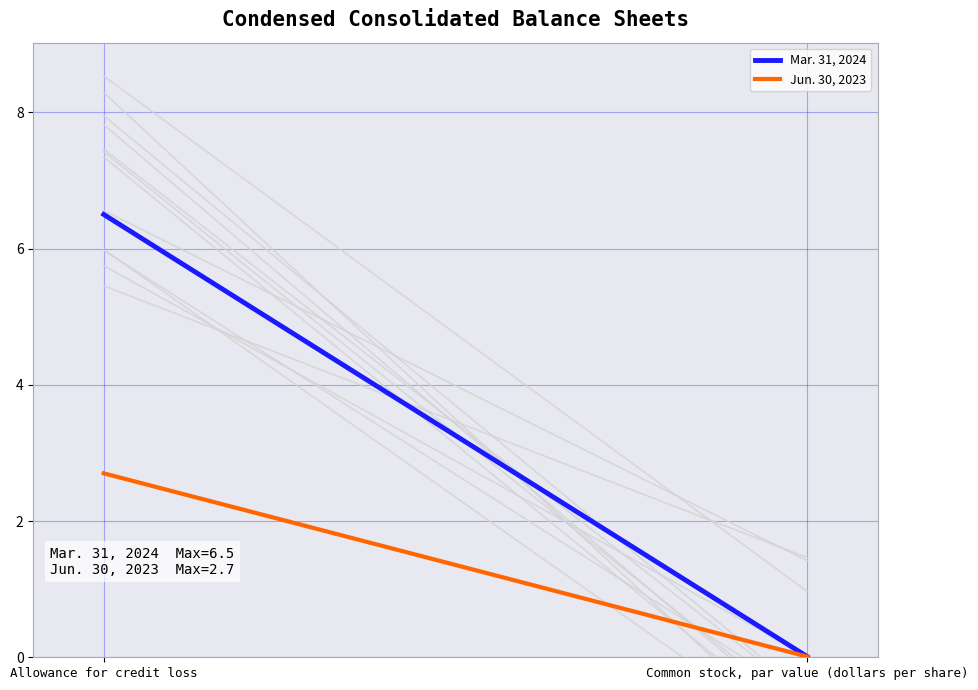

Reading left to right, extract all data points from this chart.

Mar. 31, 2024: 6.5	0.0
Jun. 30, 2023: 2.7	0.0